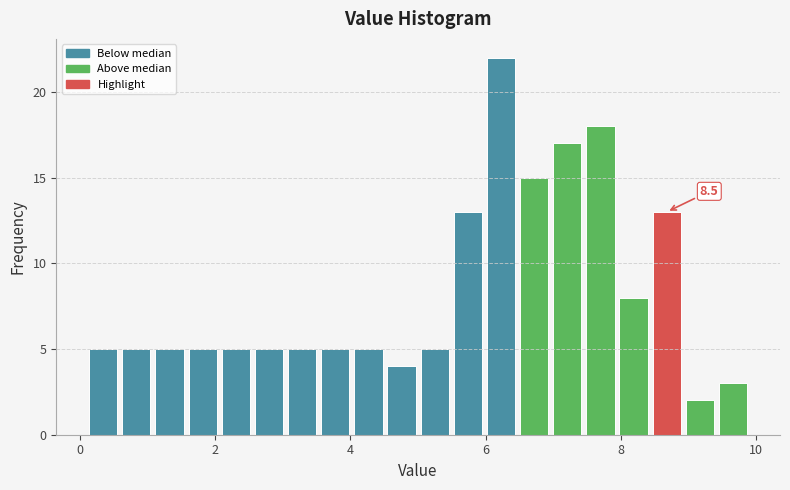

Around what value on the x-axis is the tallest bar? Give the approximate position of its centre, as read against the axis.

6.2